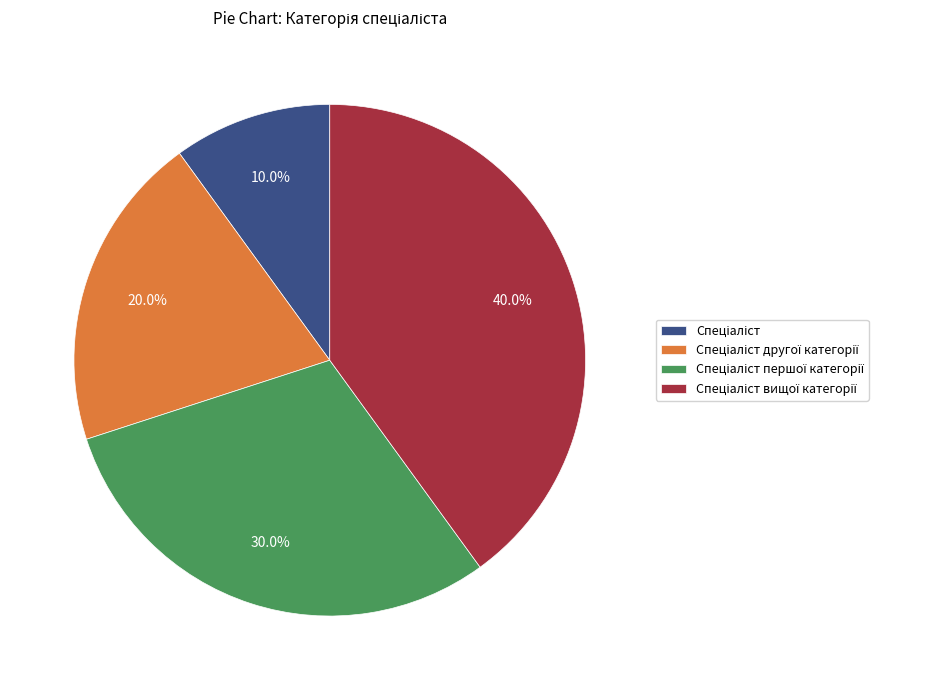

Is there a majority slice in this chart?

No